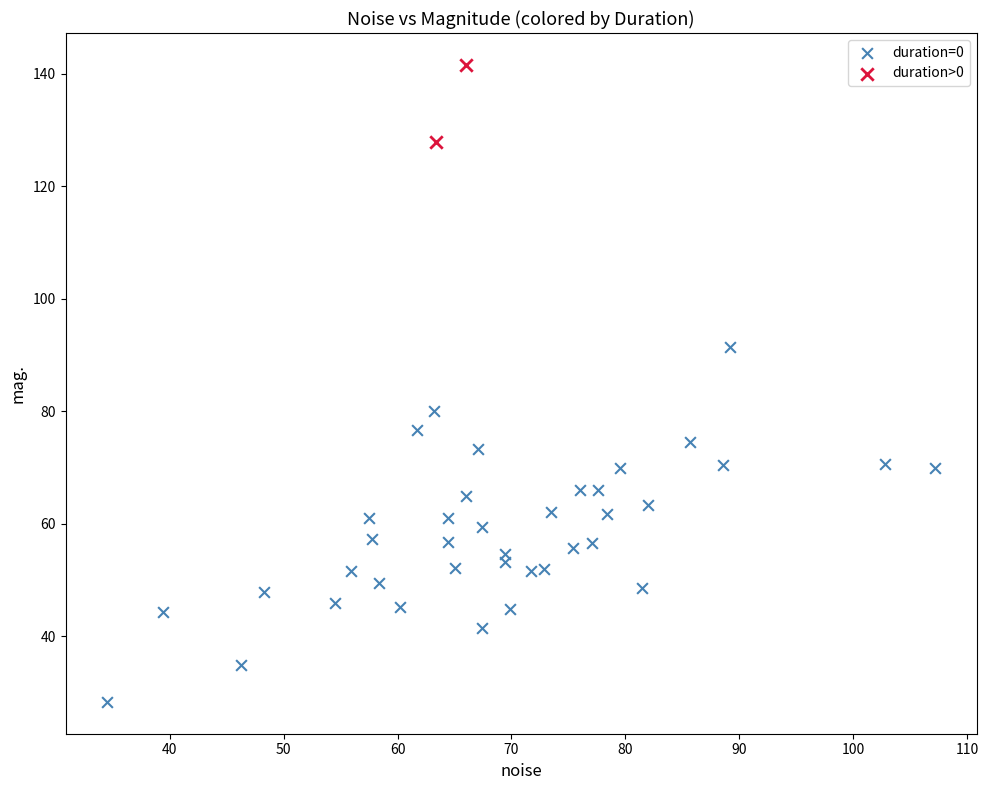

What are all the series names shown in the legend?

duration=0, duration>0